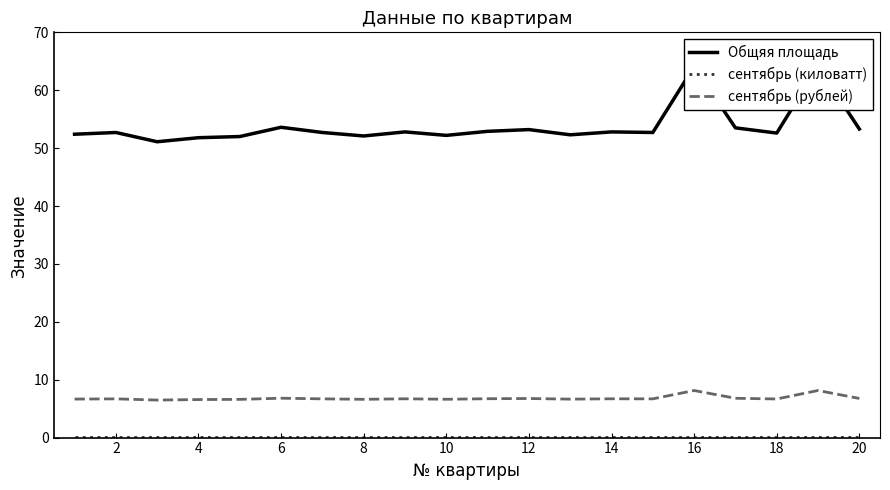

How many categories are shown in the chart?

20